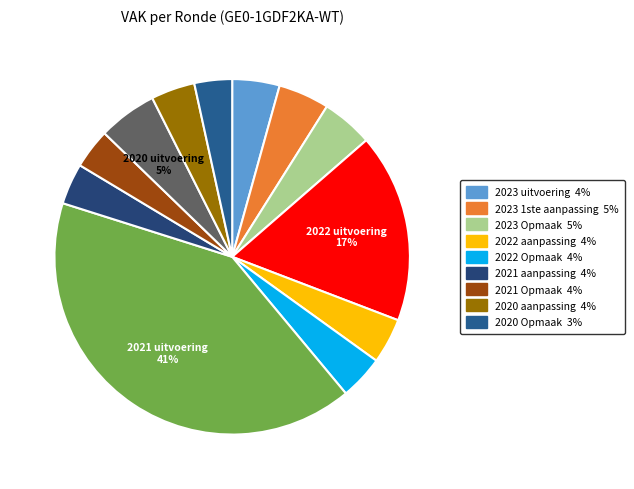

Count the number of slices in the pie.

12